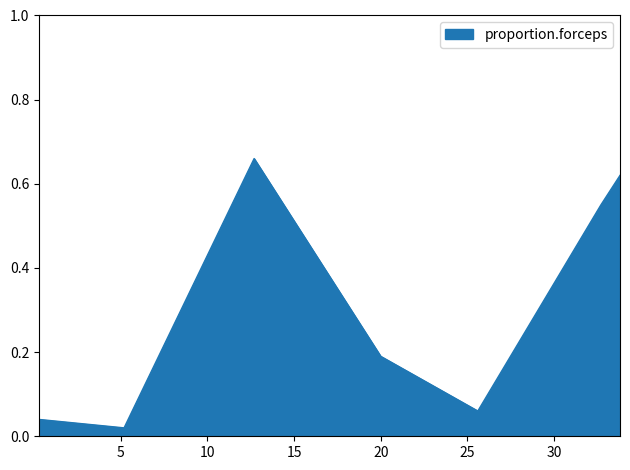

What is the sum of all values?

2.1